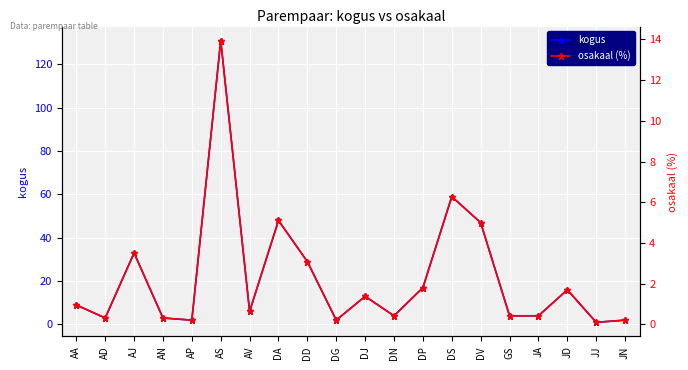

What is the maximum value shown in the chart?

131.0